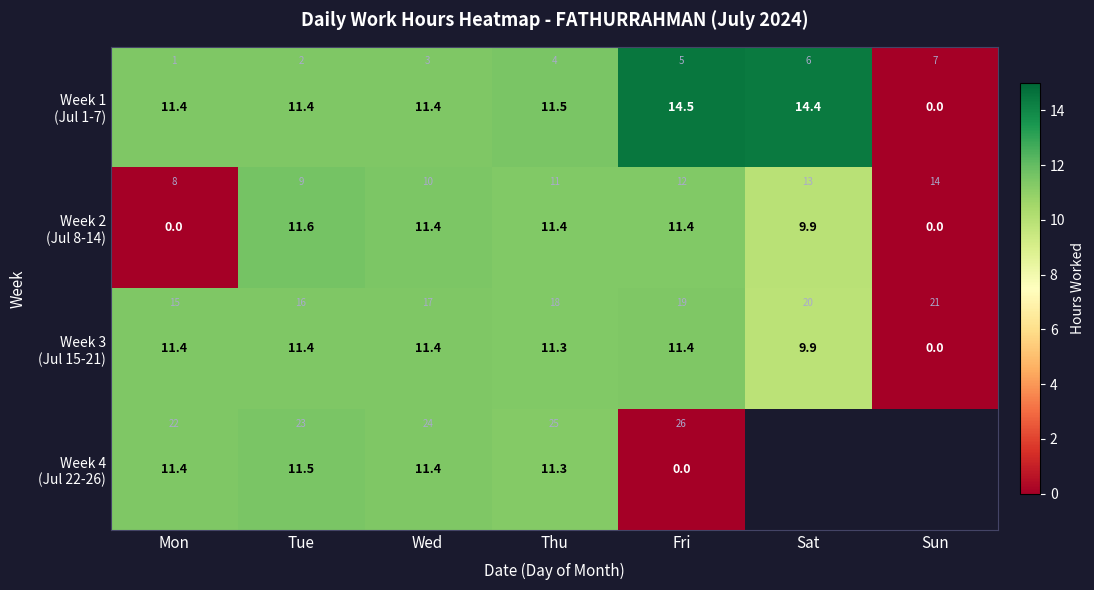

How many data points in Week 4 (Jul 22-26) are less than 11?

1